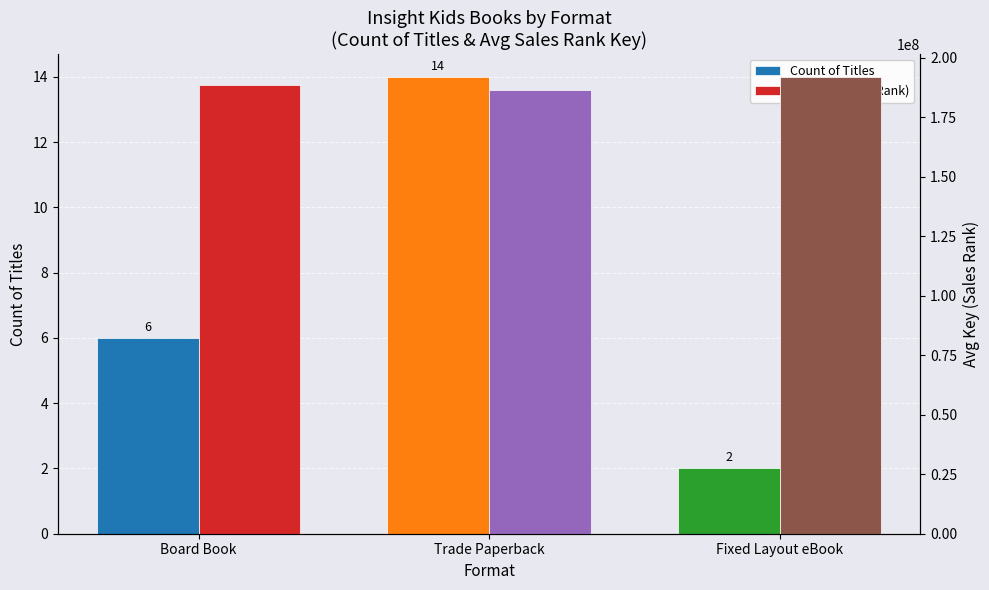

What is the average value of the Count of Titles series?

7.3